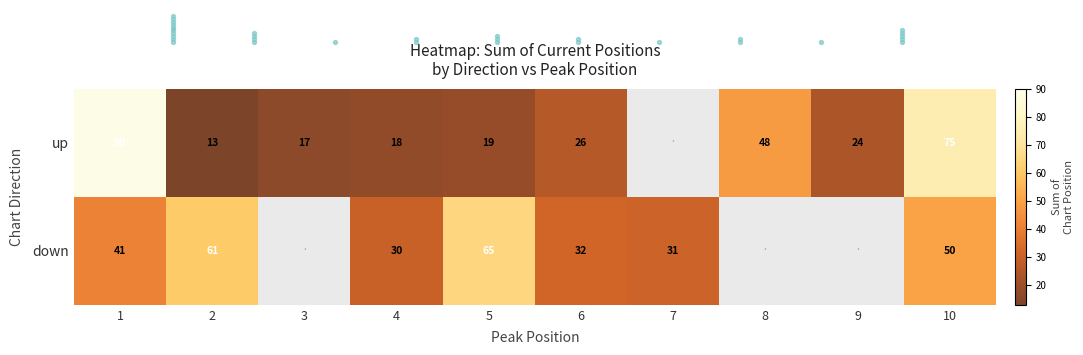

The value of up at 4 is 32. True or false?

False